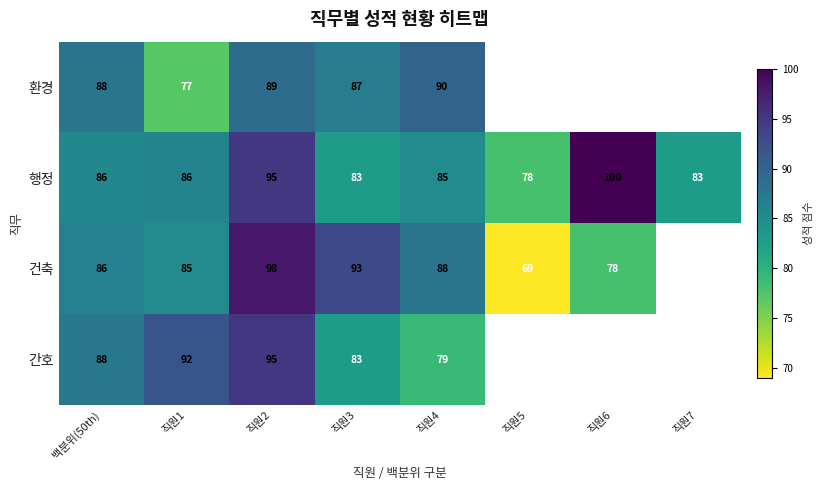

The 간호 series shows 20.1 at 직원4. True or false?

False